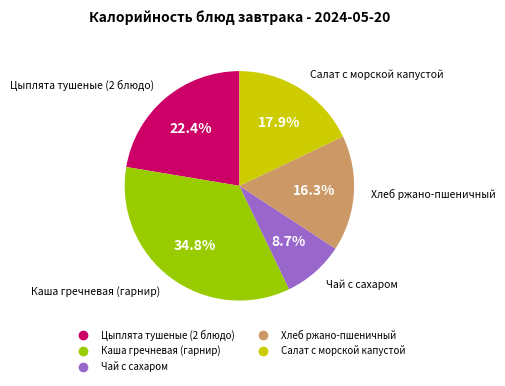

What percentage is the Салат с морской капустой slice, to the nearest percent?

18%